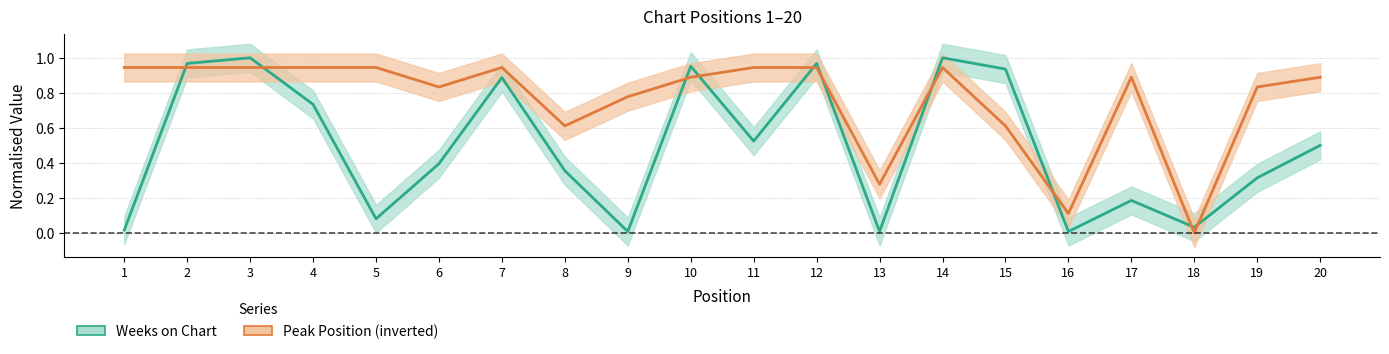

Reading right to left, extract all data points from this chart.

Weeks on Chart: 0.5	0.3	0.0	0.2	0.0	0.9	1.0	0.0	1.0	0.5	1.0	0.0	0.4	0.9	0.4	0.1	0.7	1.0	1.0	0.0
Peak Position: 0.9	0.8	0.0	0.9	0.1	0.6	0.9	0.3	0.9	0.9	0.9	0.8	0.6	0.9	0.8	0.9	0.9	0.9	0.9	0.9